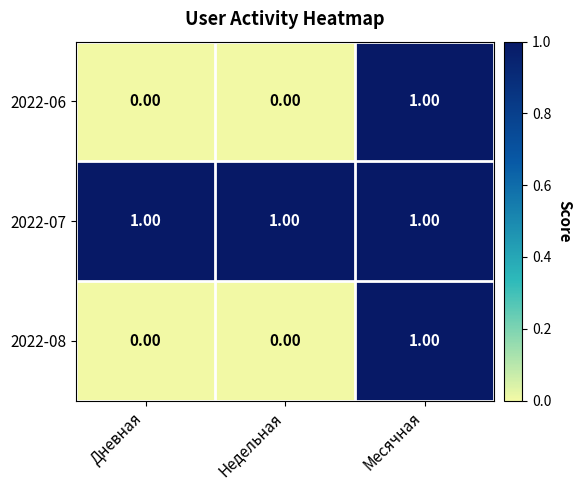

At which category is the sum across all series the highest?

Месячная